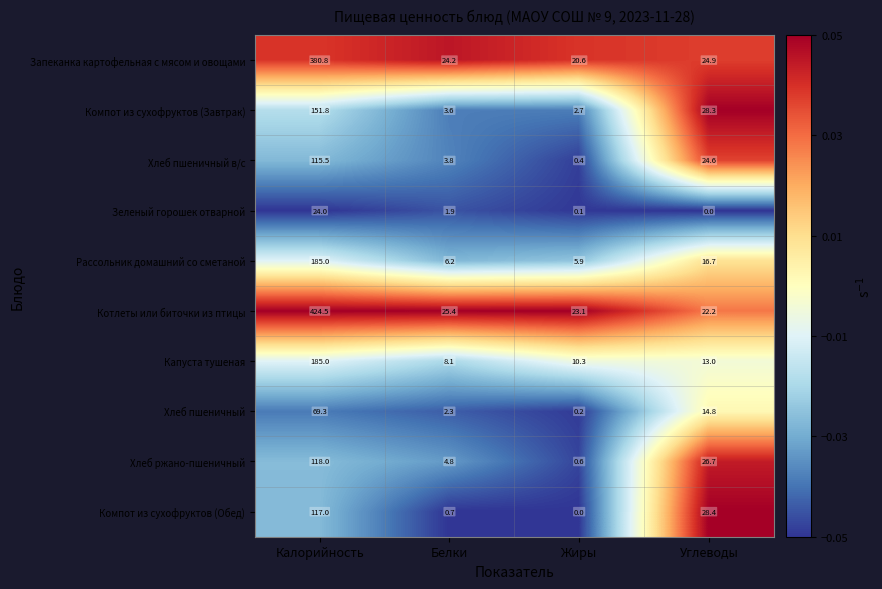

What is the total value across all series at Углеводы?

199.6